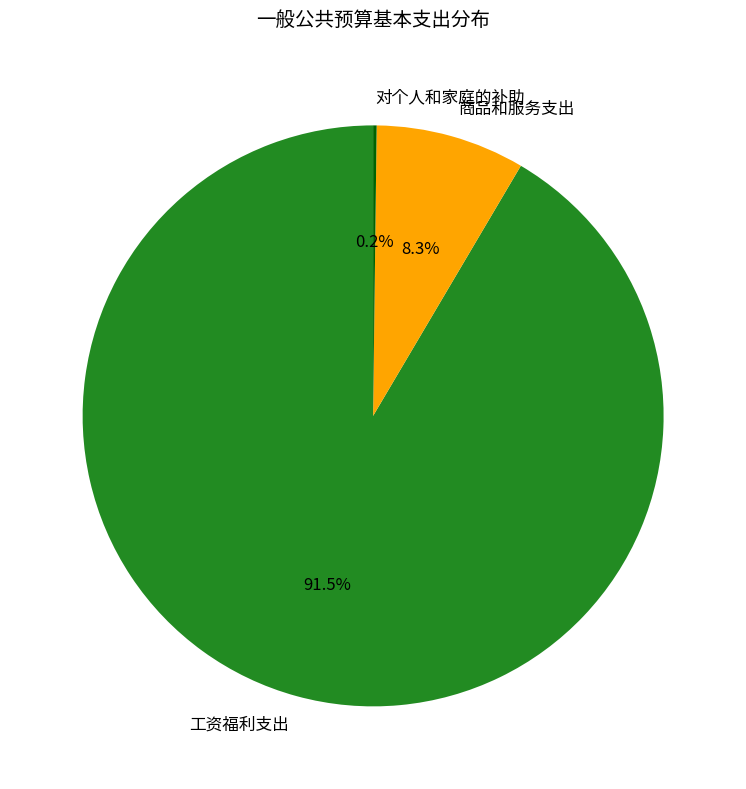

What is the majority slice?

工资福利支出